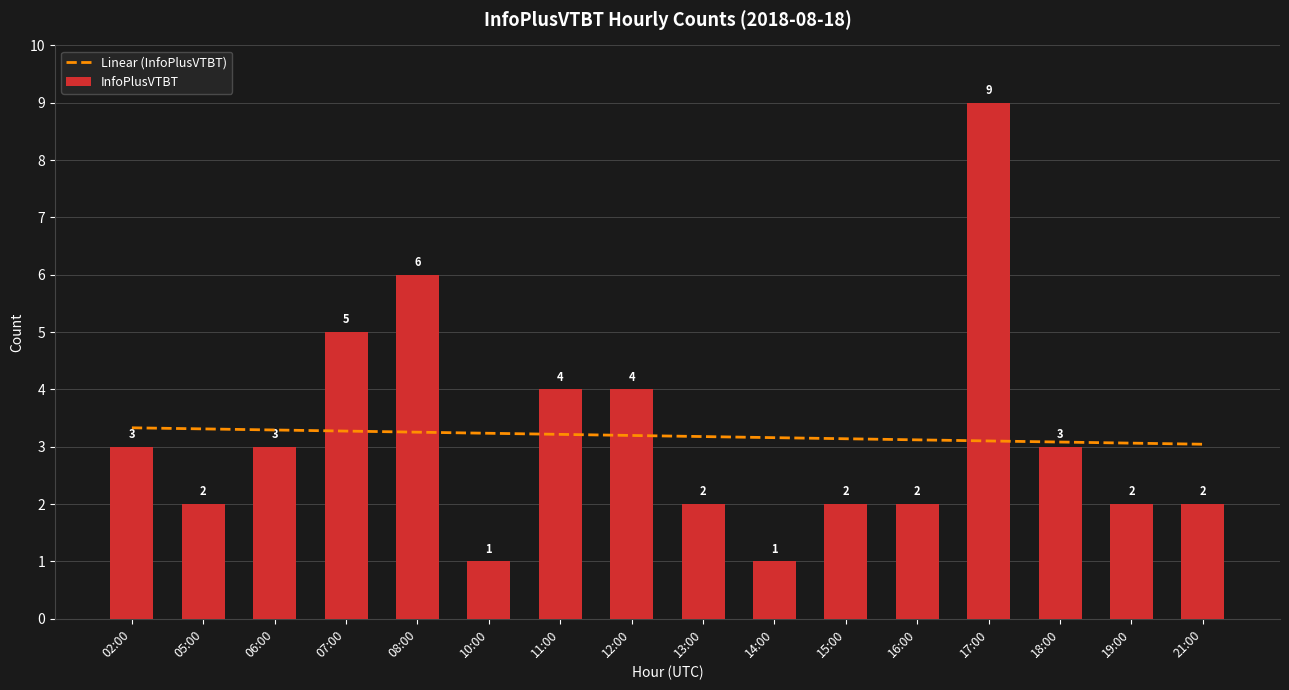

Rank the series at 02:00 from highest to lowest value.

Linear (InfoPlusVTBT), InfoPlusVTBT